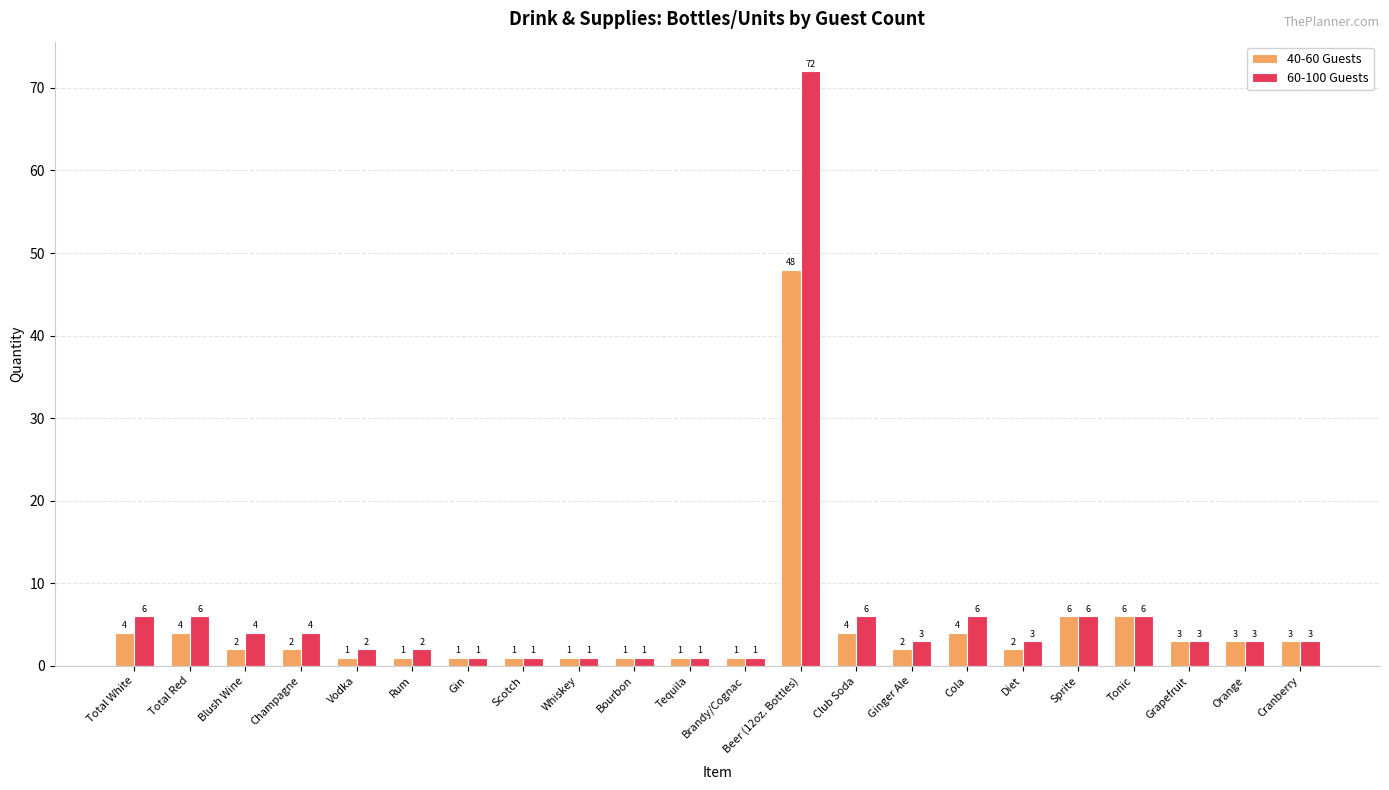

At which category is the sum across all series the highest?

Beer (12oz. Bottles)